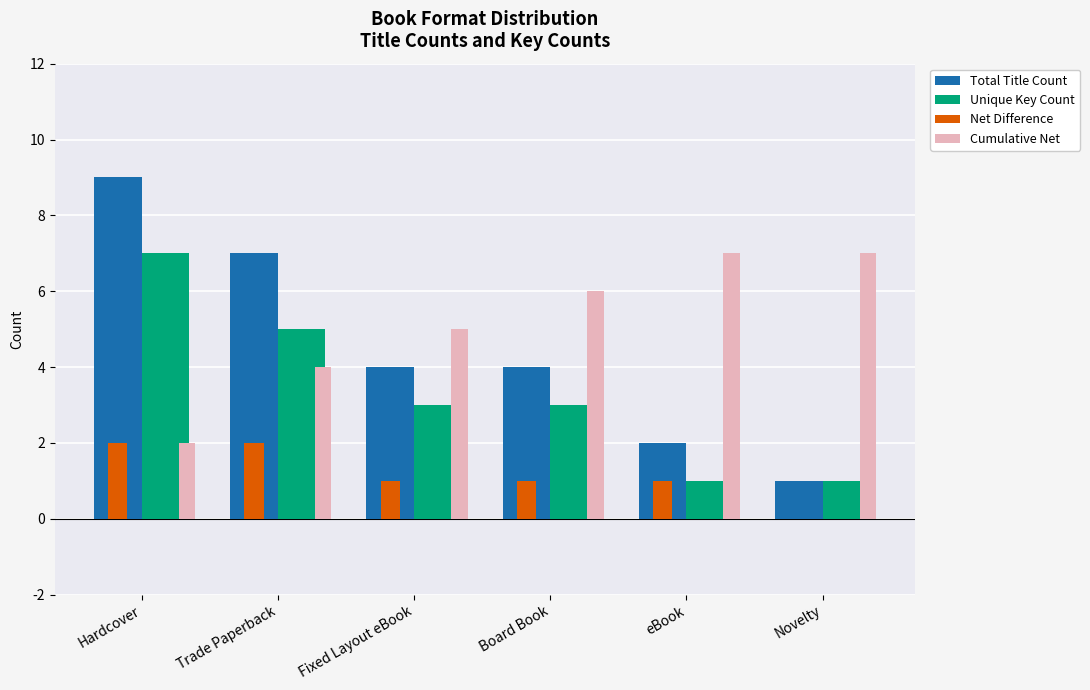

At which category is the sum across all series the highest?

Hardcover